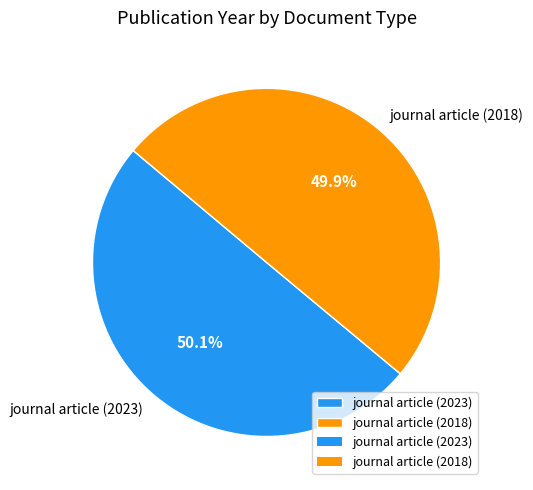

The journal article (2023) slice represents 50% of the pie. True or false?

True